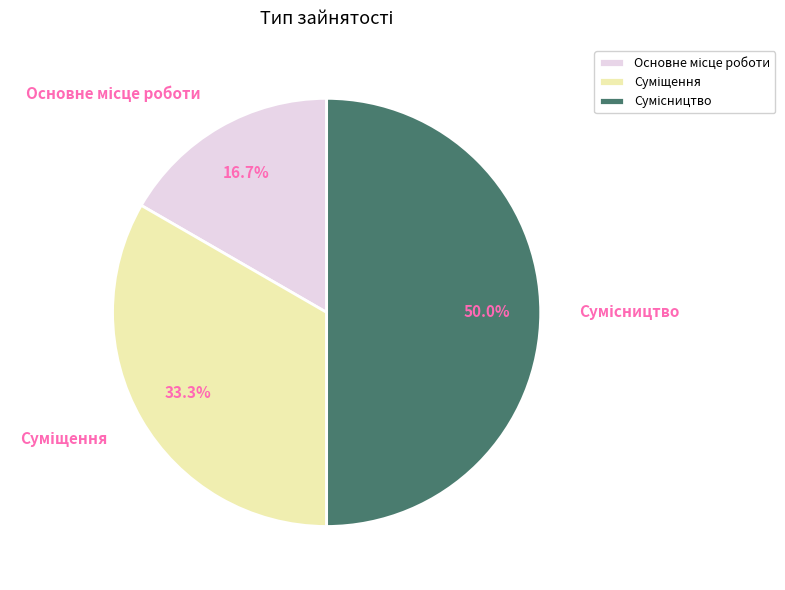

How much of the chart is everything except Суміщення?

66.7%